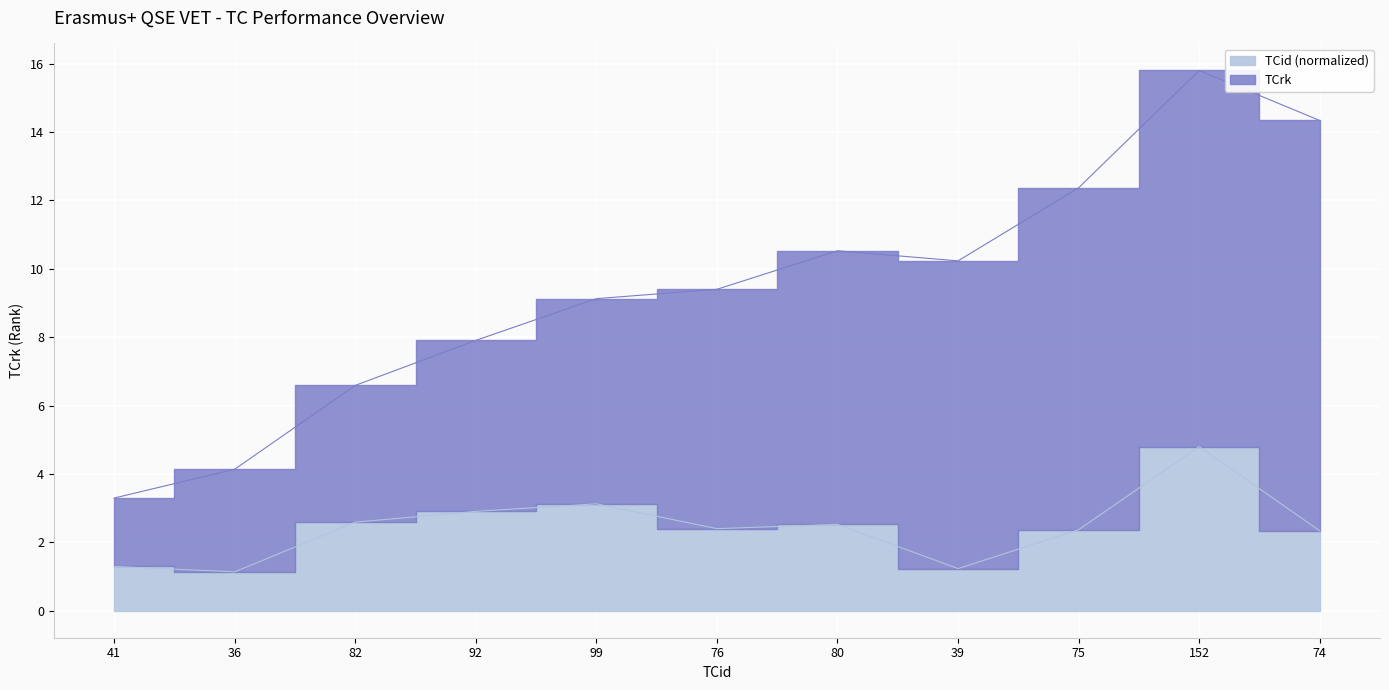

Read the value at 36.

1.1